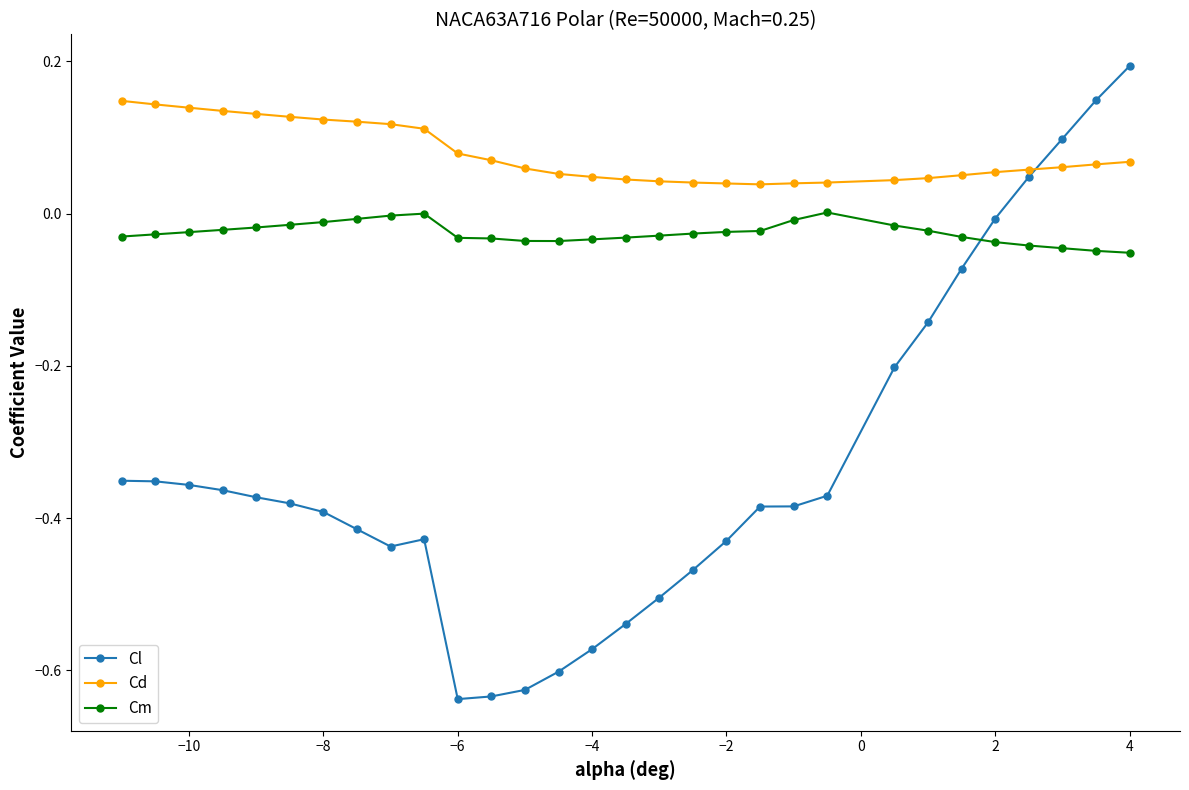

List the series in order of their peak value, lowest first.

Cm, Cd, Cl